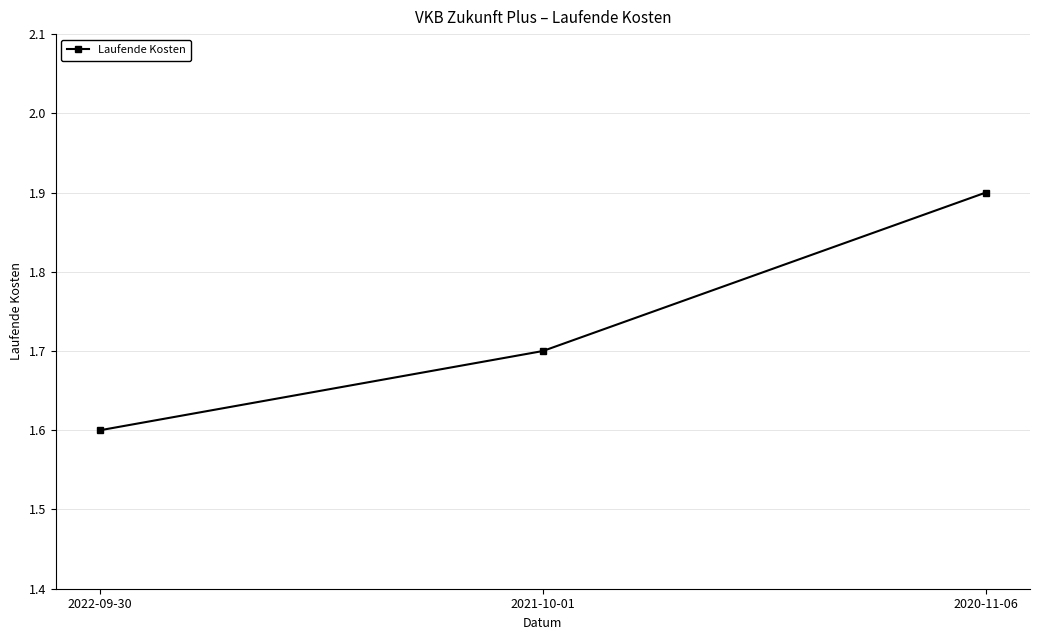

What is the value of the 3rd point from the left?

1.9